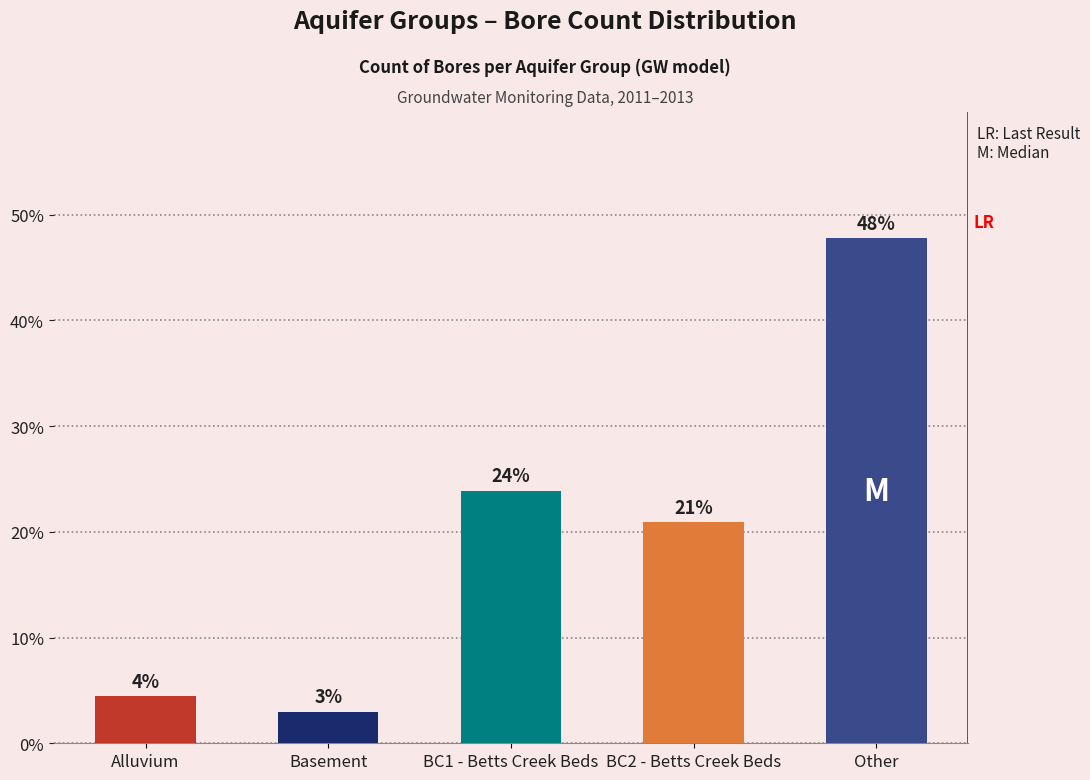

Between Basement and Alluvium, which is larger?

Alluvium